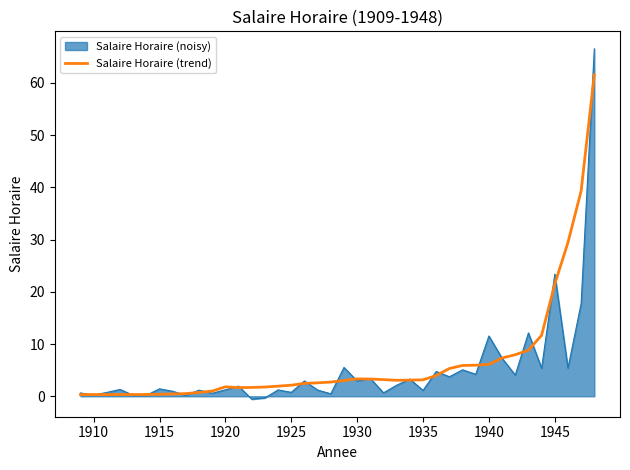

How many lines are shown in the chart?

2